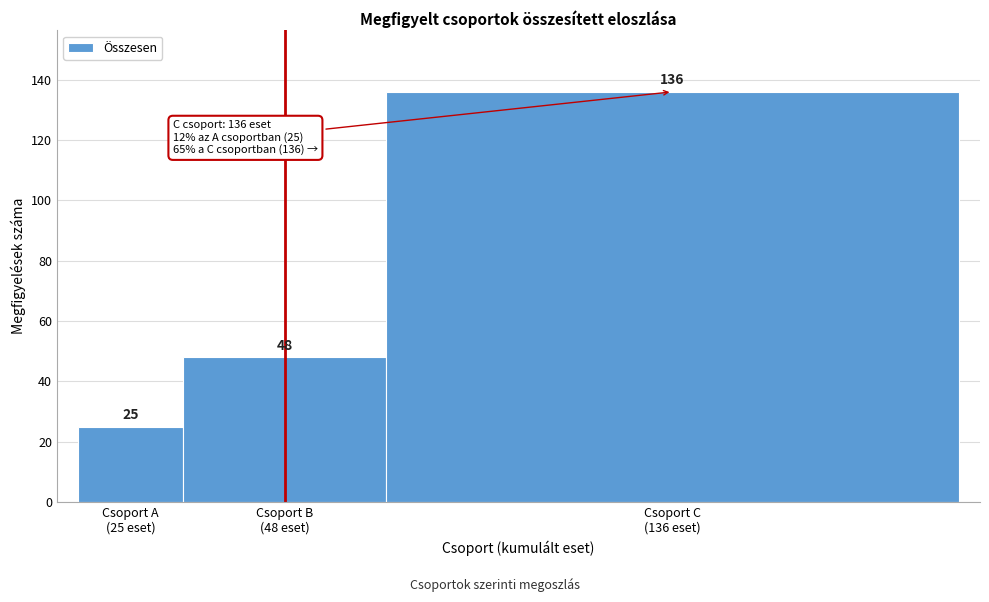

Reading left to right, list all the values displayed in this chart.

25	48	136